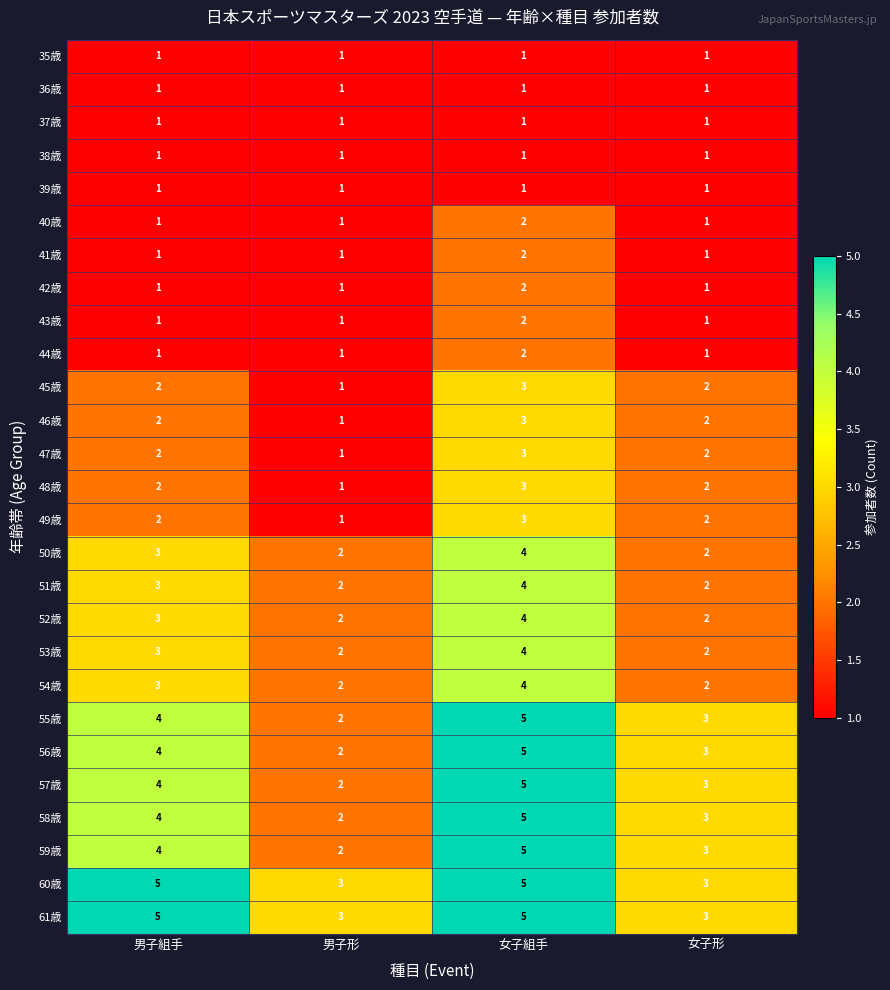

What is the difference between the highest and lowest values at 男子組手?

4